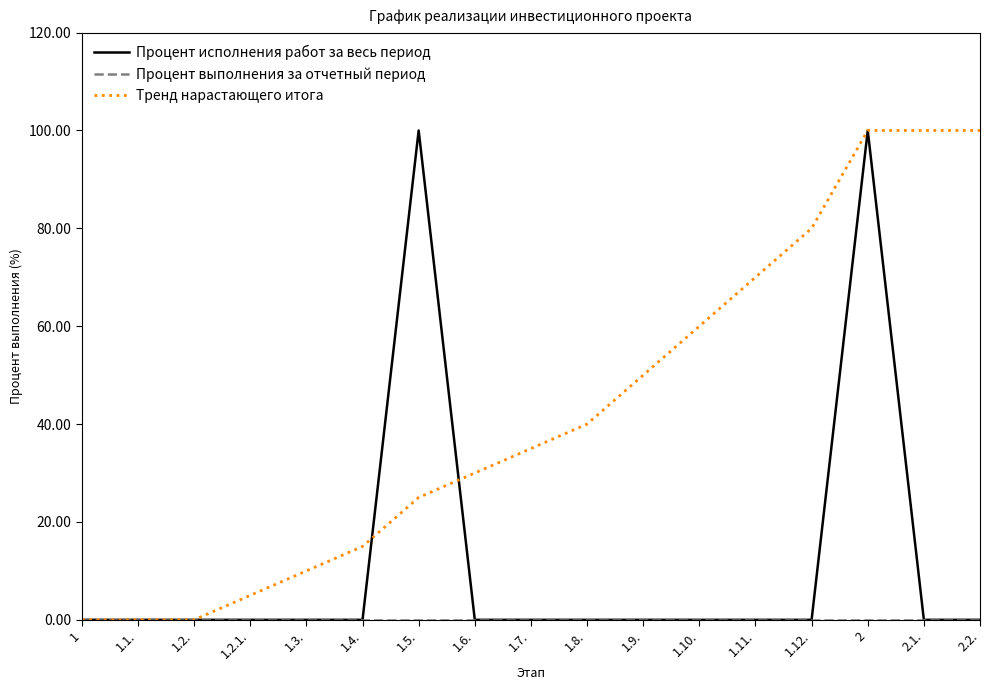

Which series changed the most between 1.3. and 1.12.?

Тренд нарастающего итога